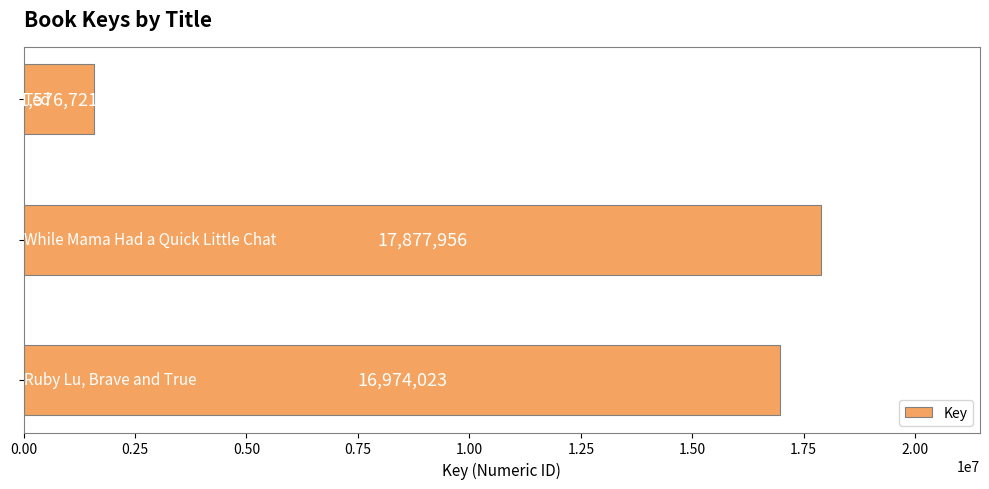

What is the smallest value displayed?

1576721